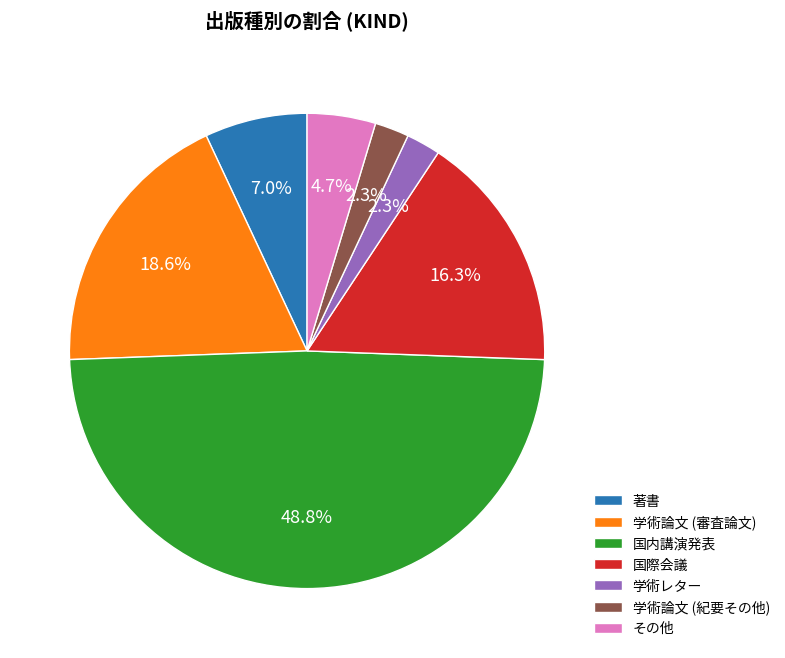

Approximately how many times larger is the value at 学術論文 (紀要その他) compared to 学術レター?

1.0